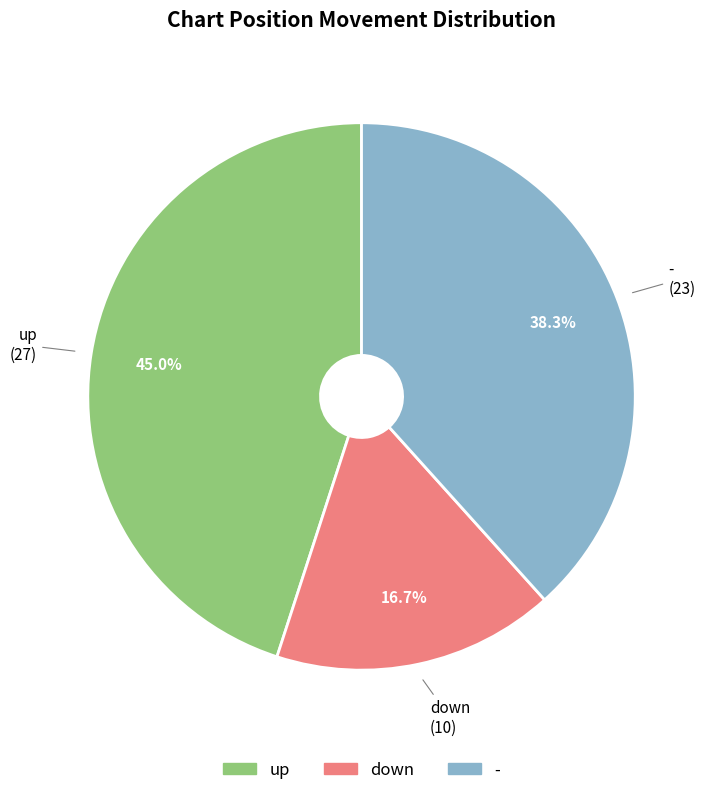

Combined, do up and down account for over 50%?

Yes